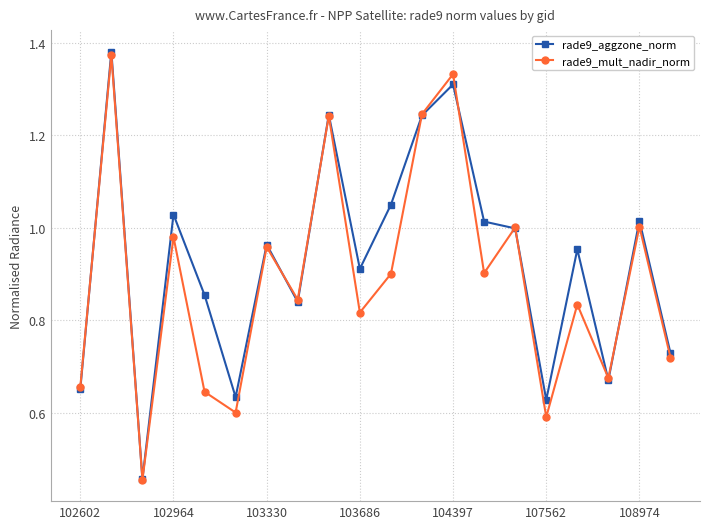

How many lines are shown in the chart?

2